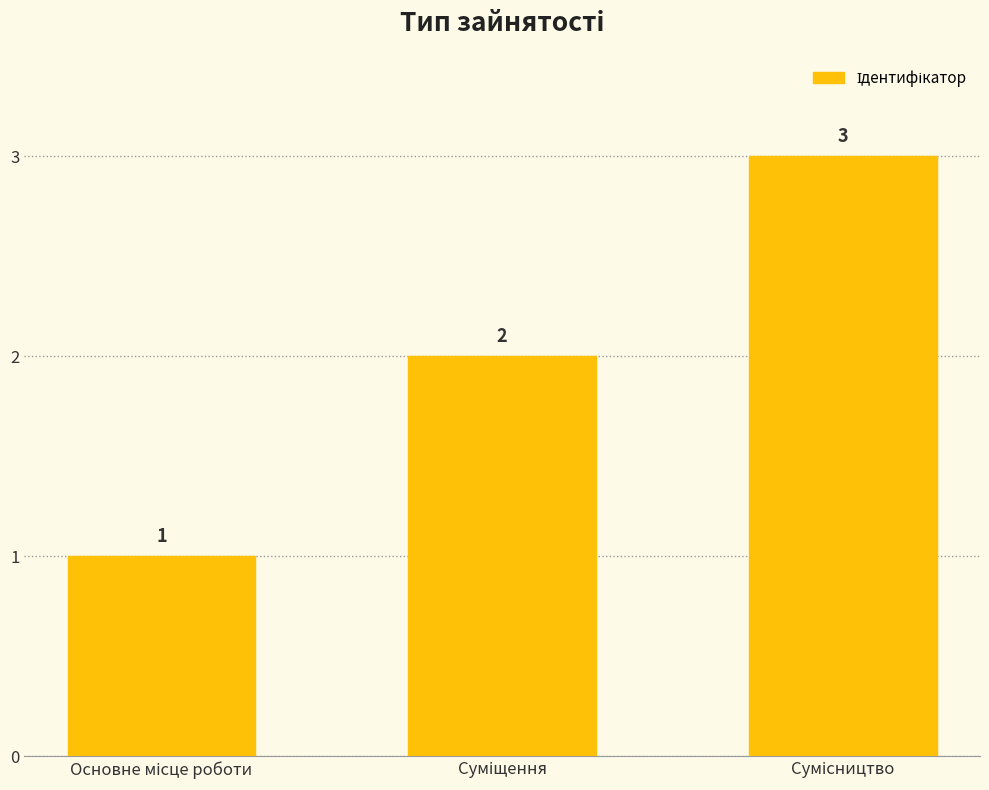

Does the chart contain stacked bars?

No